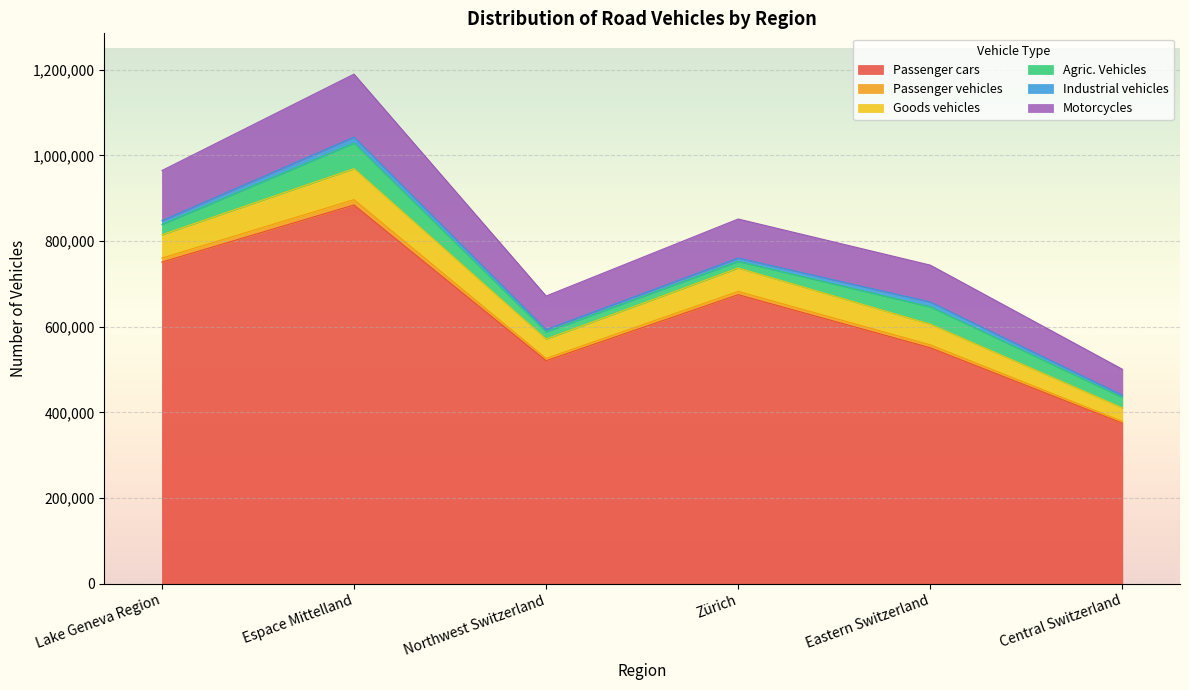

True or false: Passenger cars has a value of 374873 at Central Switzerland.

True